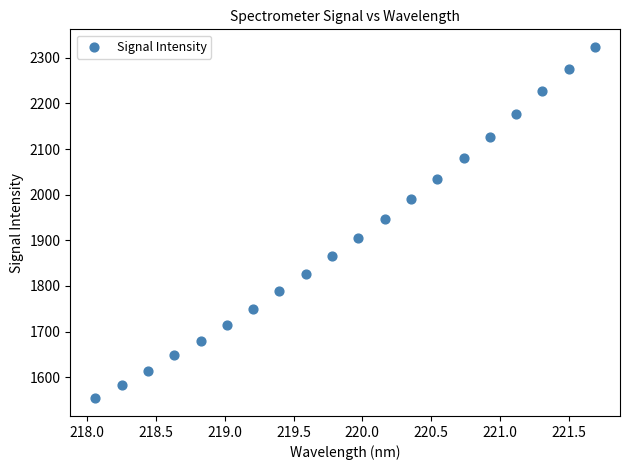

What is the range of Y values (max minus min)?

770.3